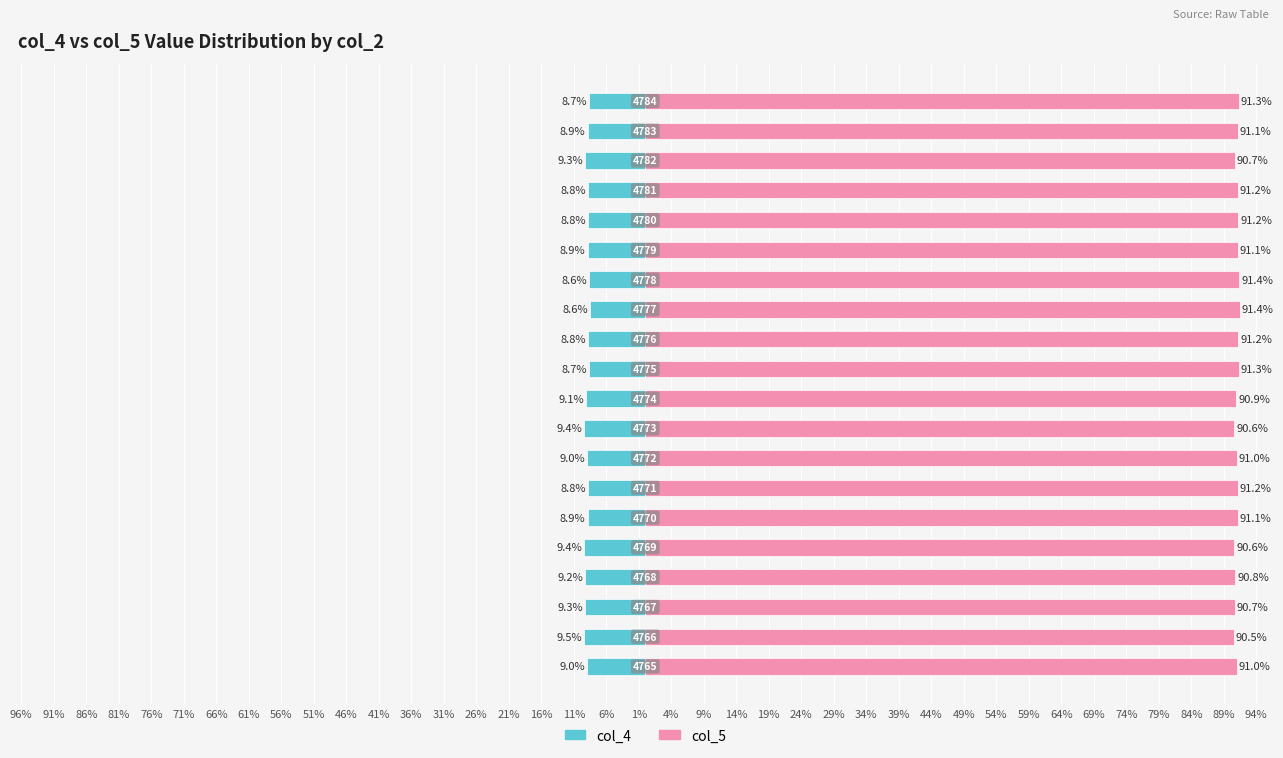

The col_4 series shows -13.1 at 71%. True or false?

False